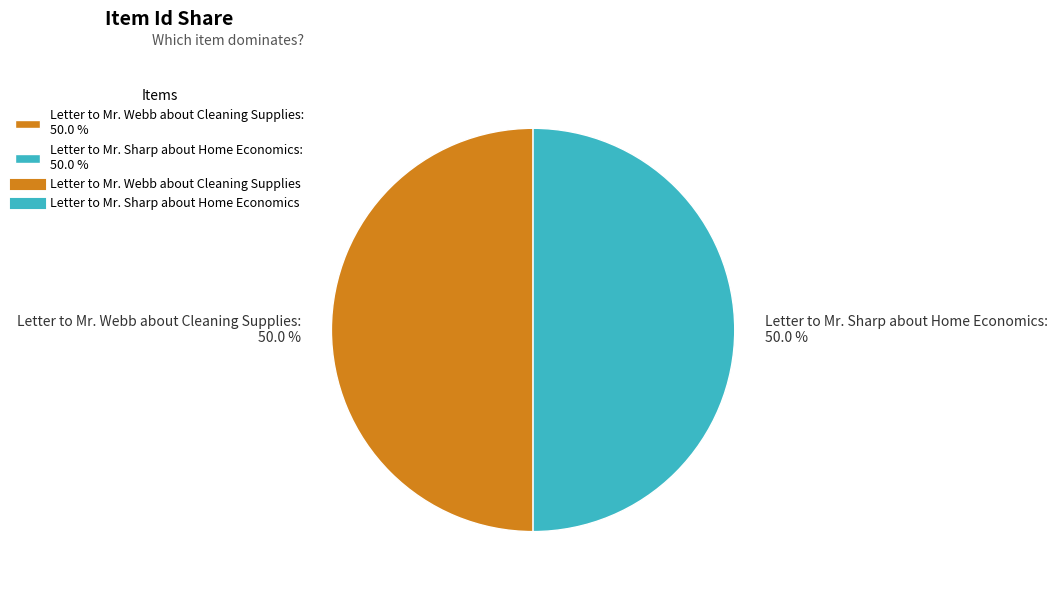

Count the number of slices in the pie.

2